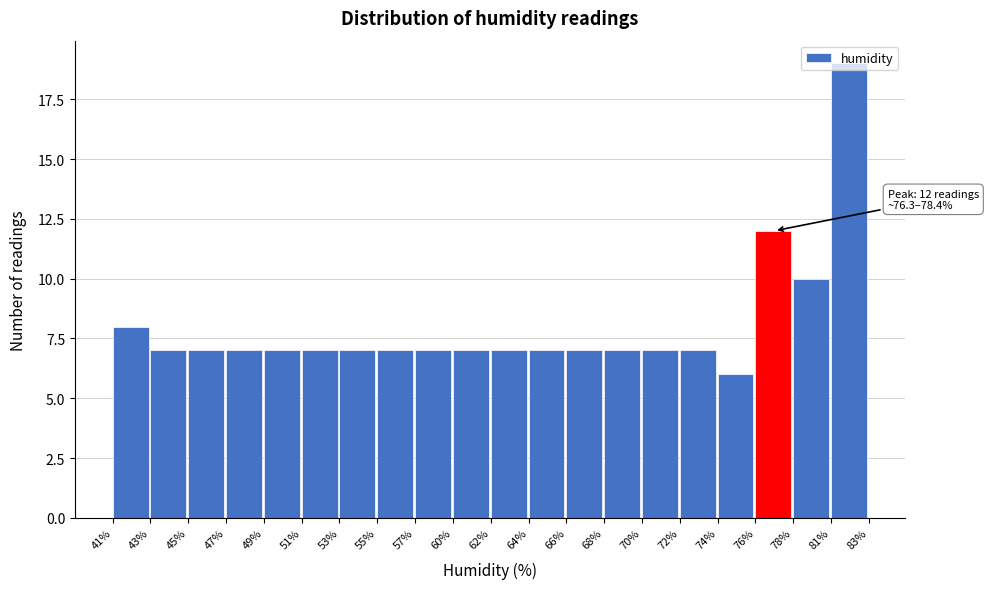

What is the difference between the maximum and minimum values?

13